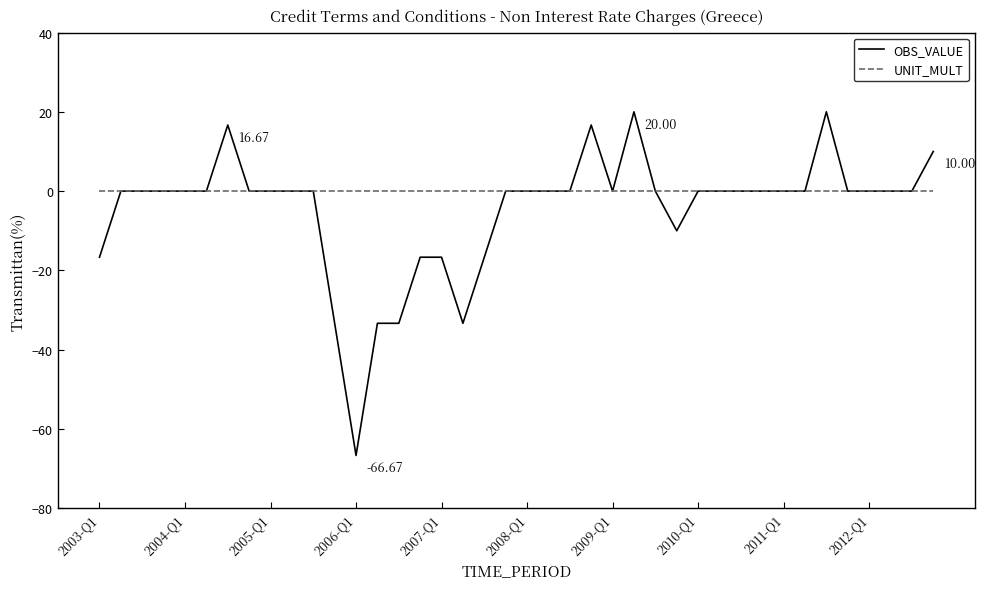

List the series in order of their overall mean, lowest first.

OBS_VALUE, UNIT_MULT